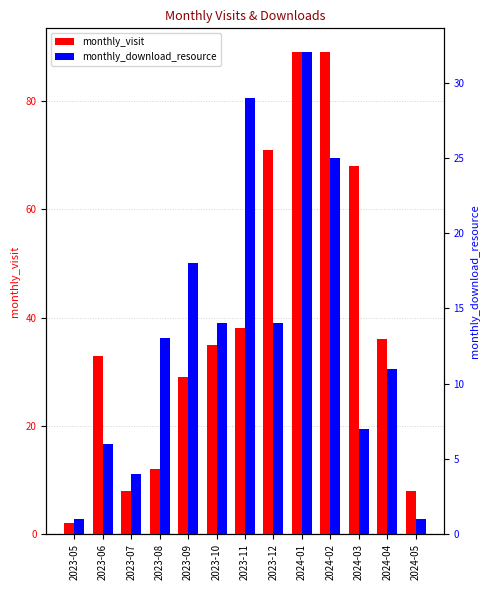

What is the average value of the monthly_download_resource series?

13